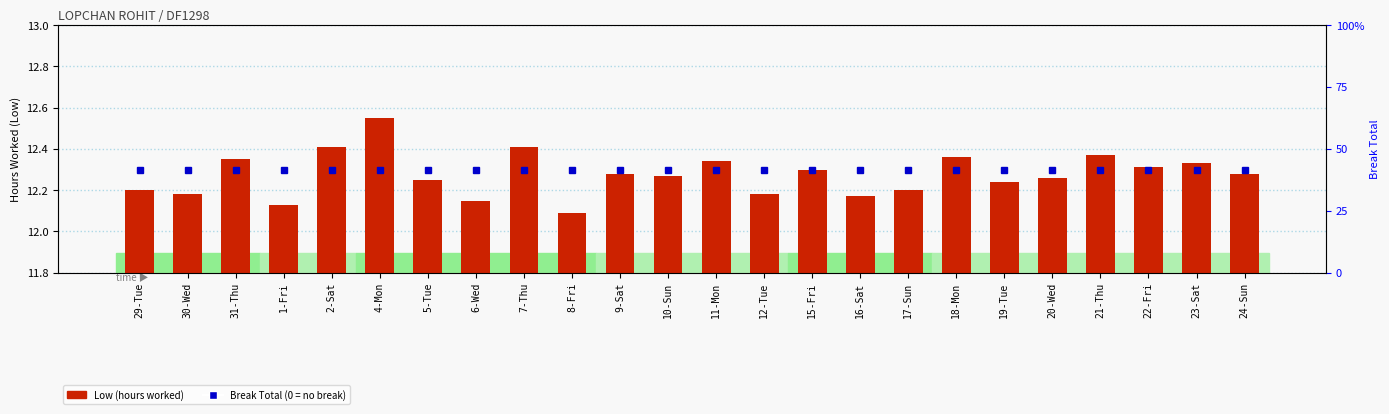

What is the label of the 17th bar from the left?

17-Sun